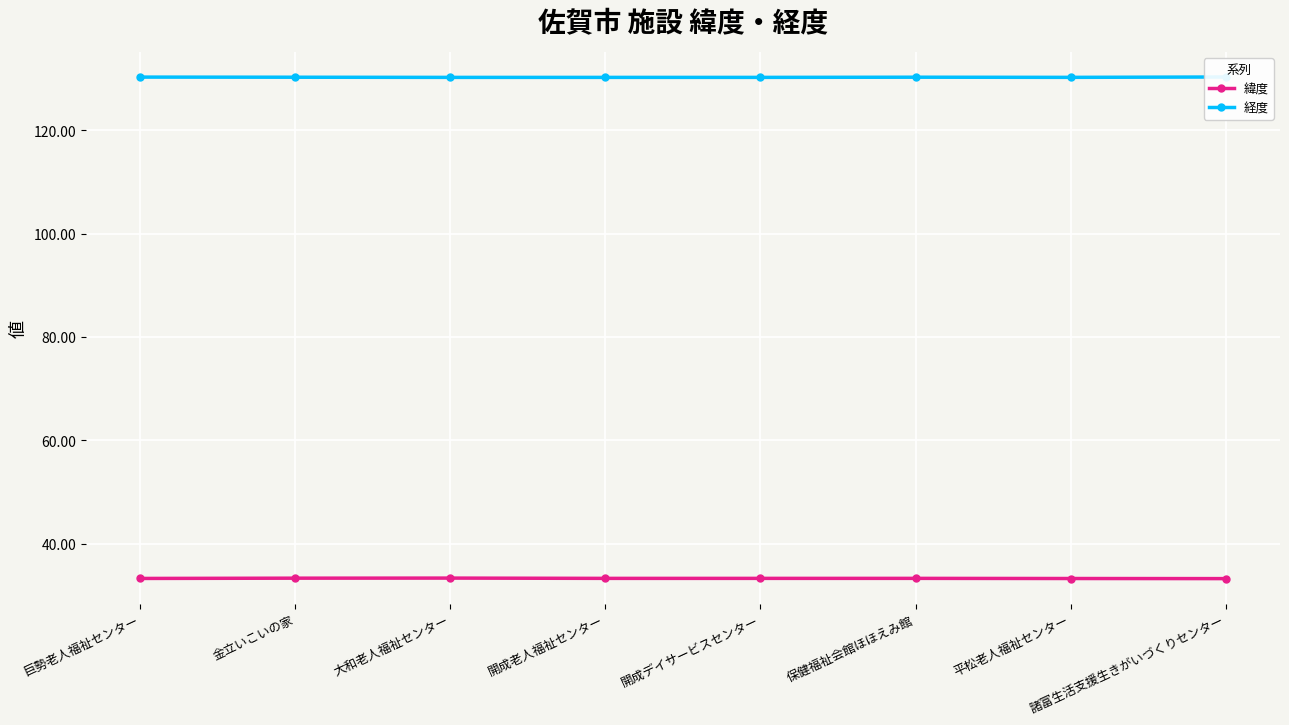

At which label is 緯度 closest to 33?

諸富生活支援生きがいづくりセンター